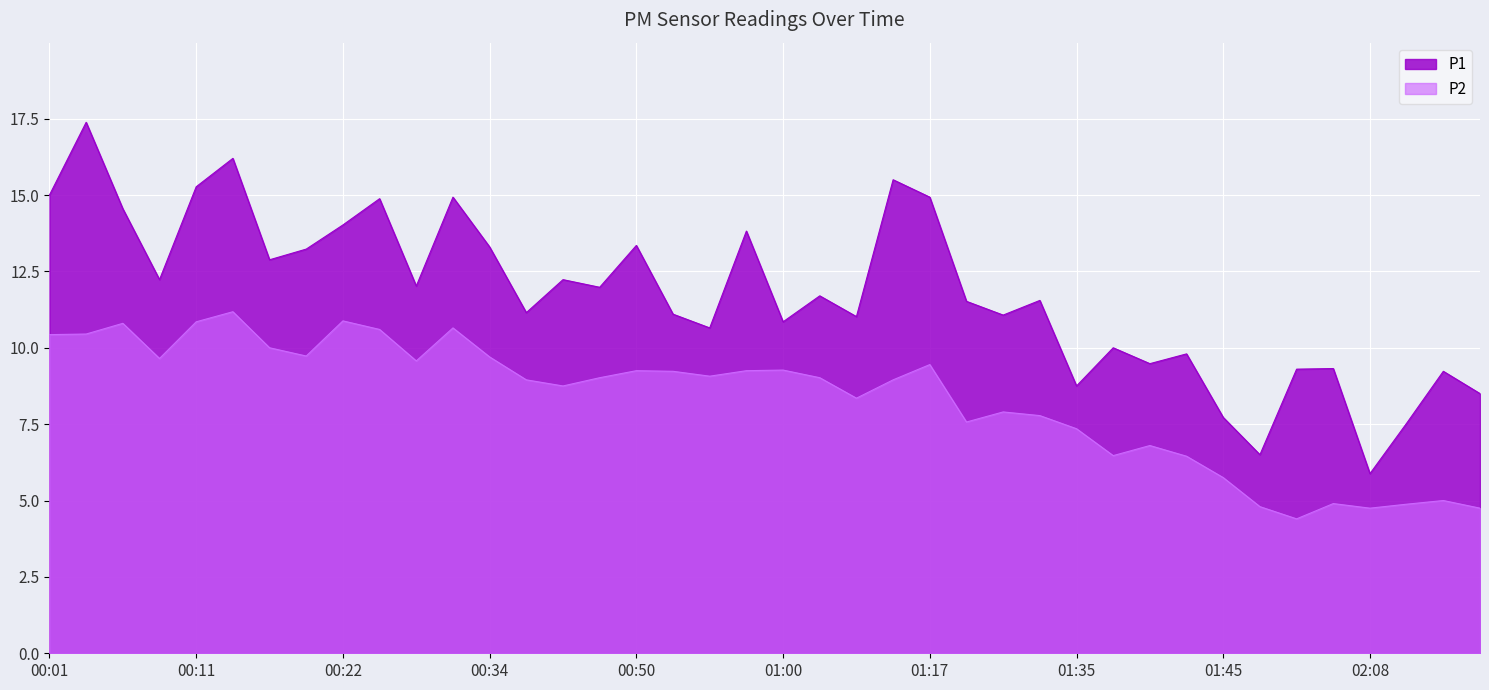

What is the minimum value shown in the chart?

4.4